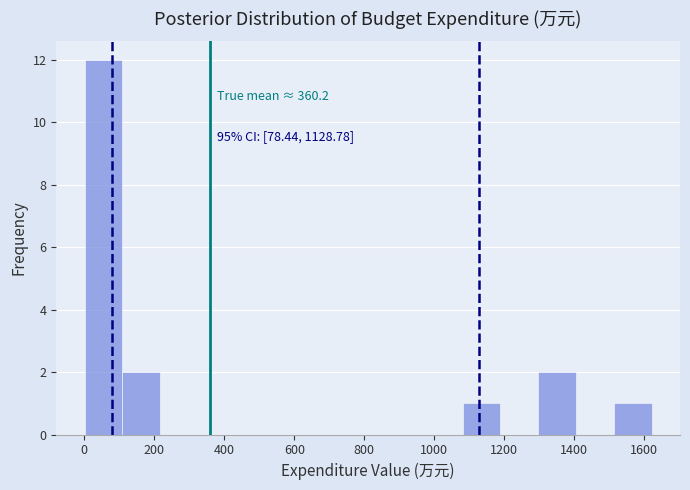

Which range on the x-axis has the tallest bar?

0 to 100